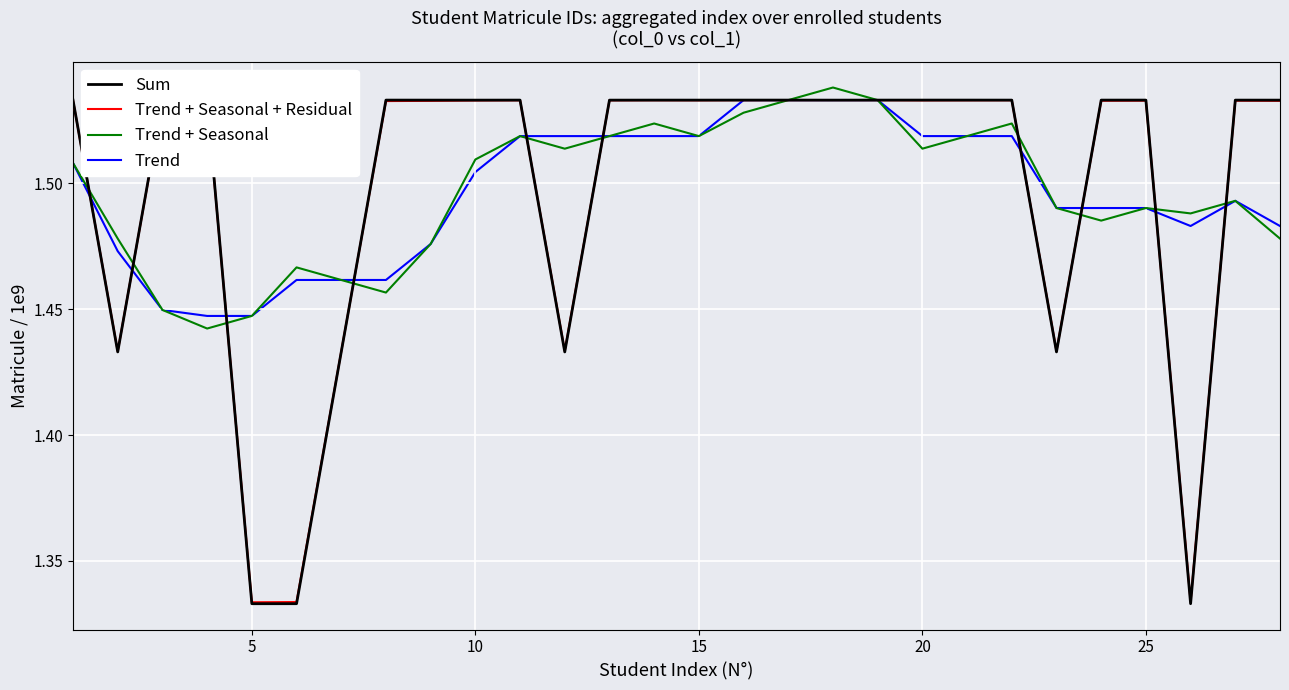

Which series has the widest spread of values?

Sum